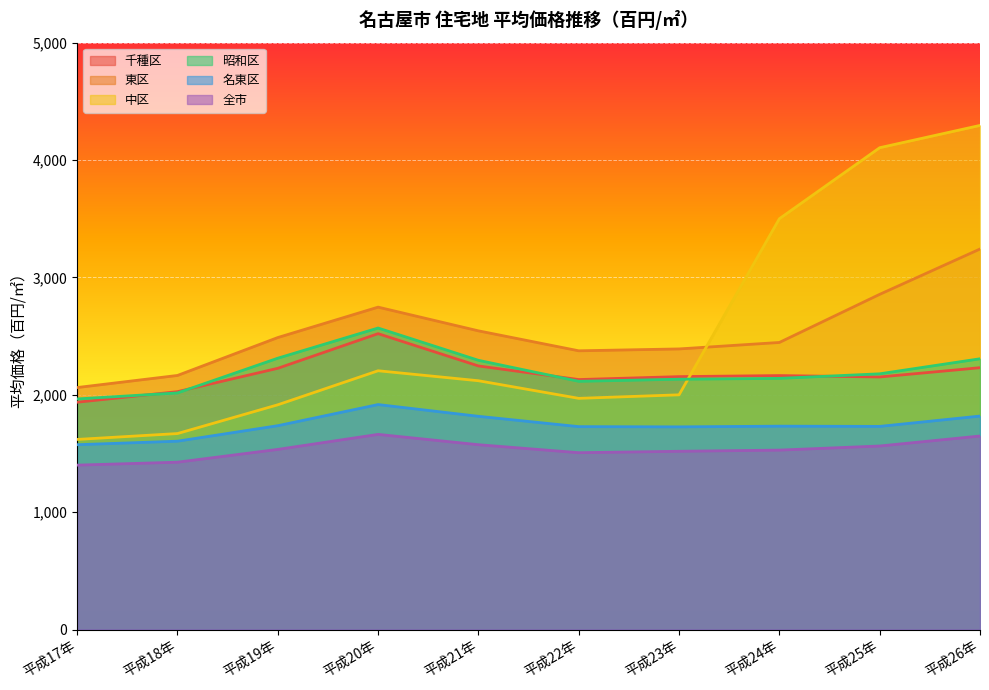

Which has a higher value, 平成26年 or 平成22年?

平成26年